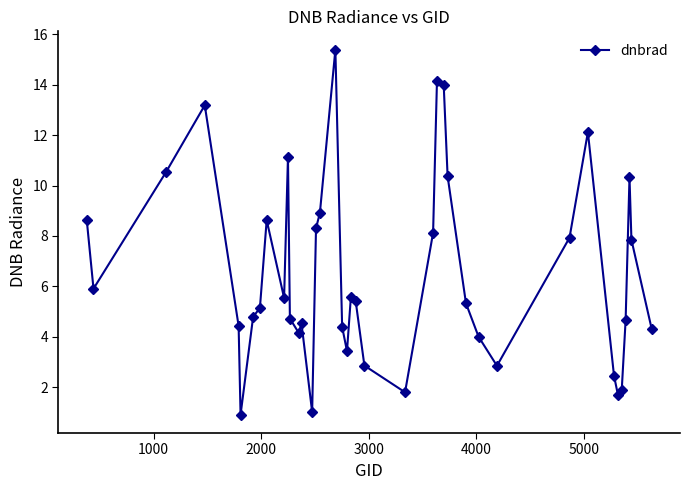

How many values exceed 5?

22